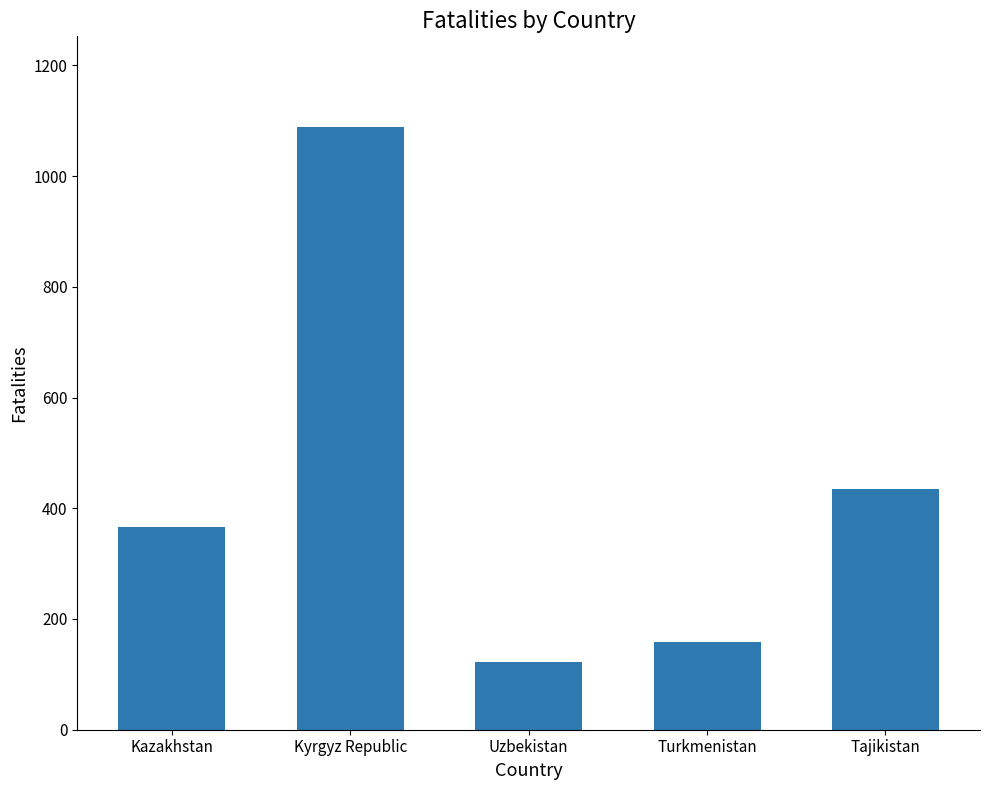

Are the bars horizontal?

No